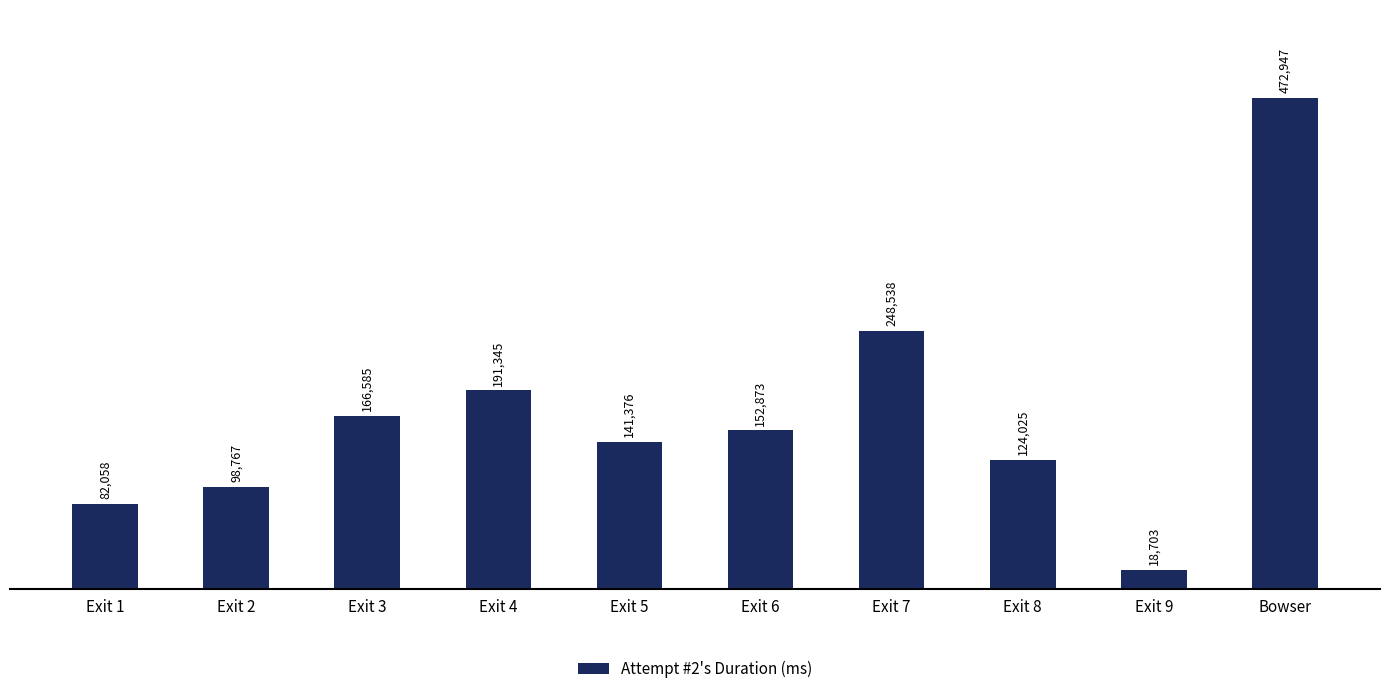

How many categories are shown in the chart?

10